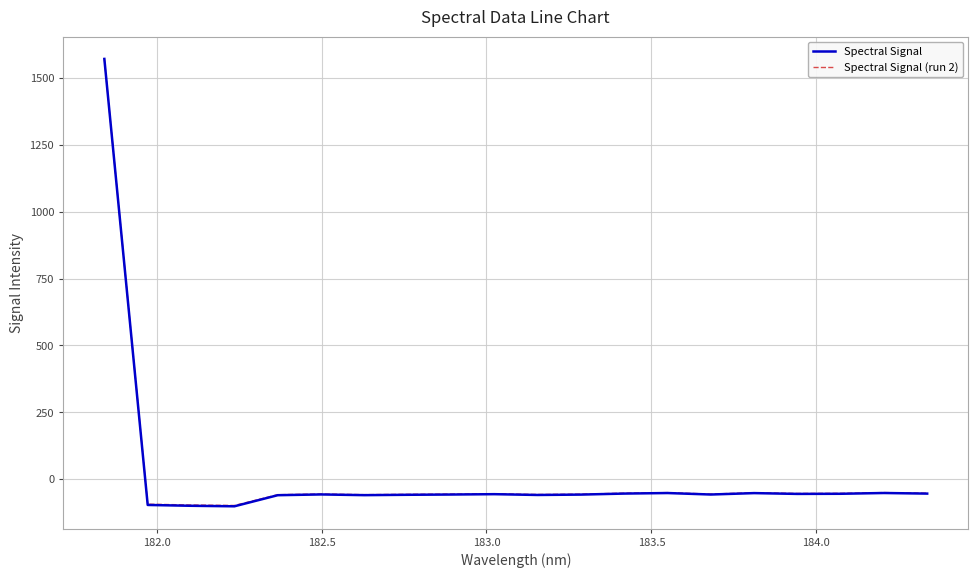

What is the maximum value shown in the chart?

1572.0